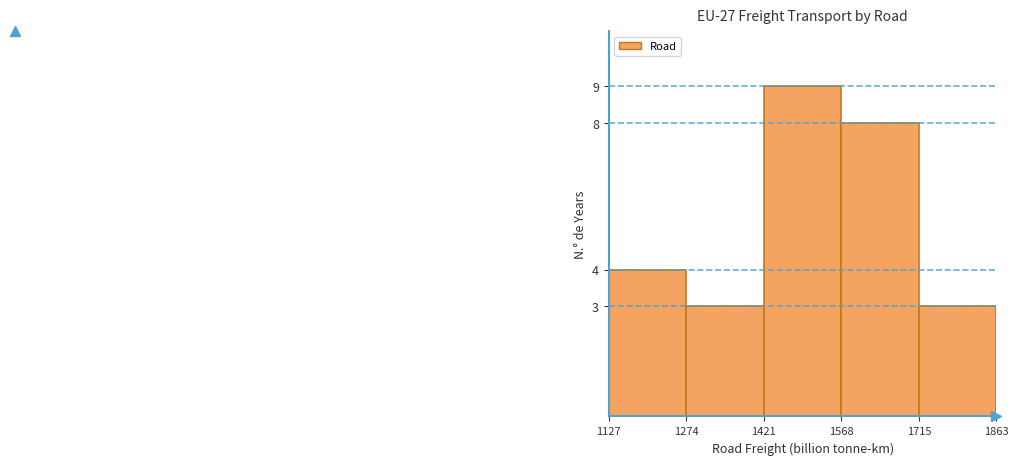

What is the height of the bar covering 1127 to 1274 on the x-axis? The values are not printed on the chart, so give them approximately, as read against the axis.

4